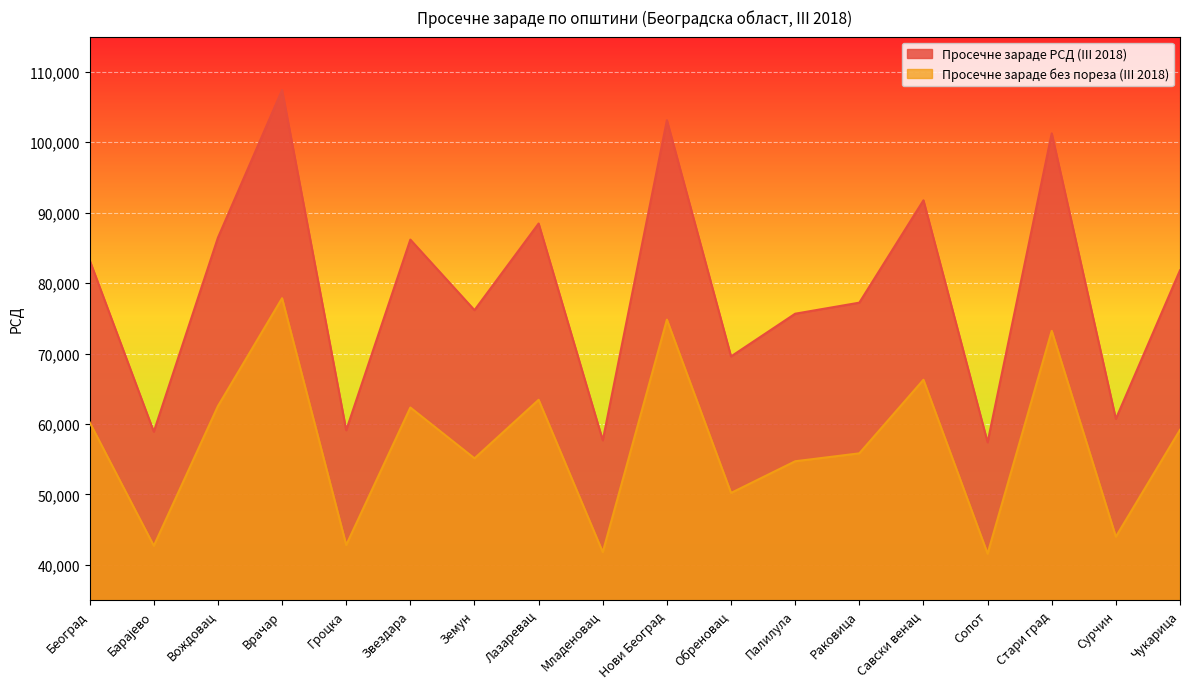

True or false: Просечне зараде РСД (III 2018) and Просечне зараде без пореза (III 2018) intersect in this chart.

False